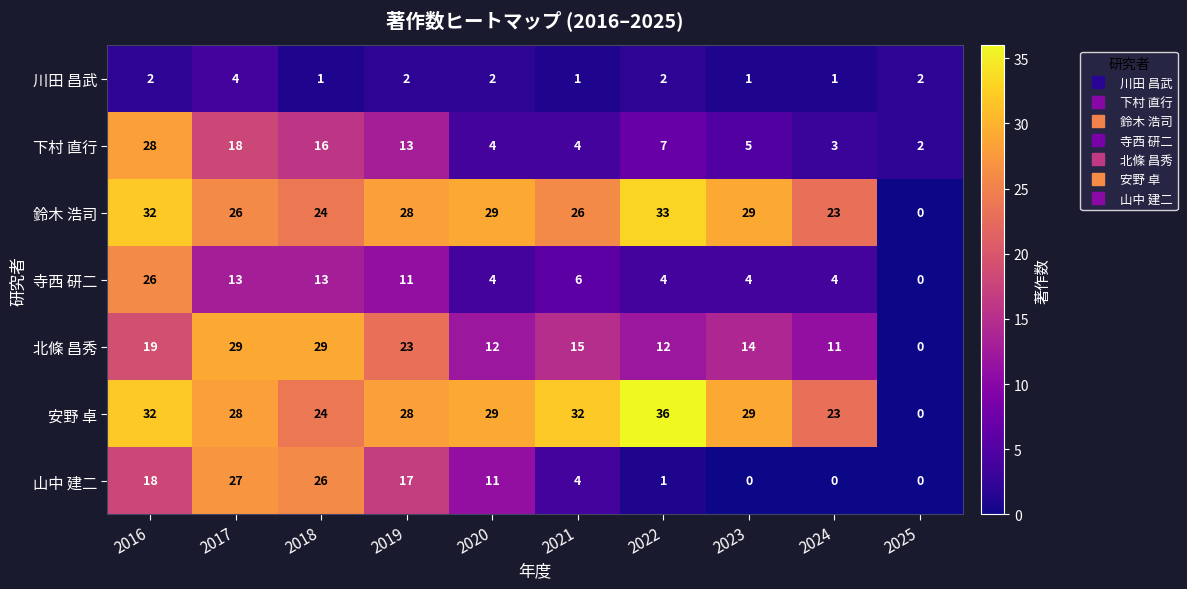

What is the difference between the maximum and minimum values in the 安野 卓 series?

36